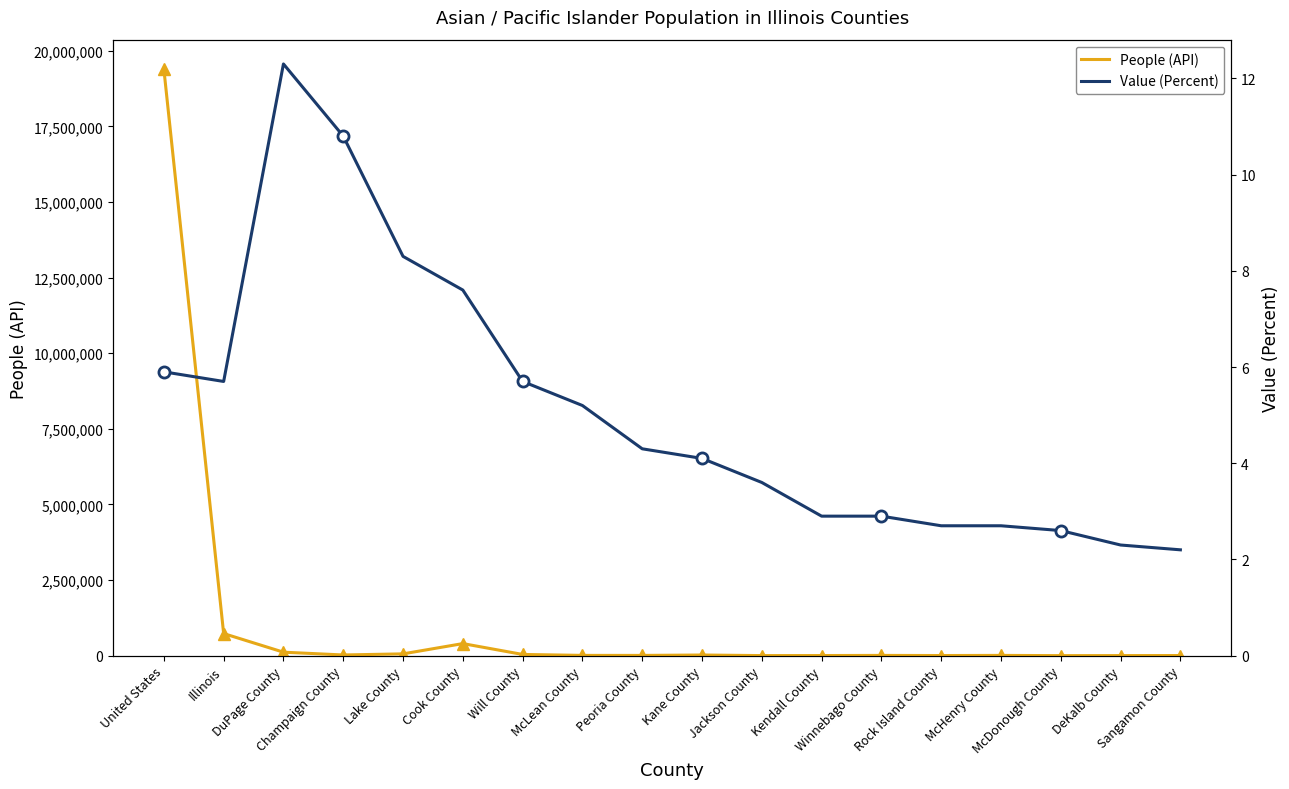

What is the label of the 16th point from the left?

McDonough County